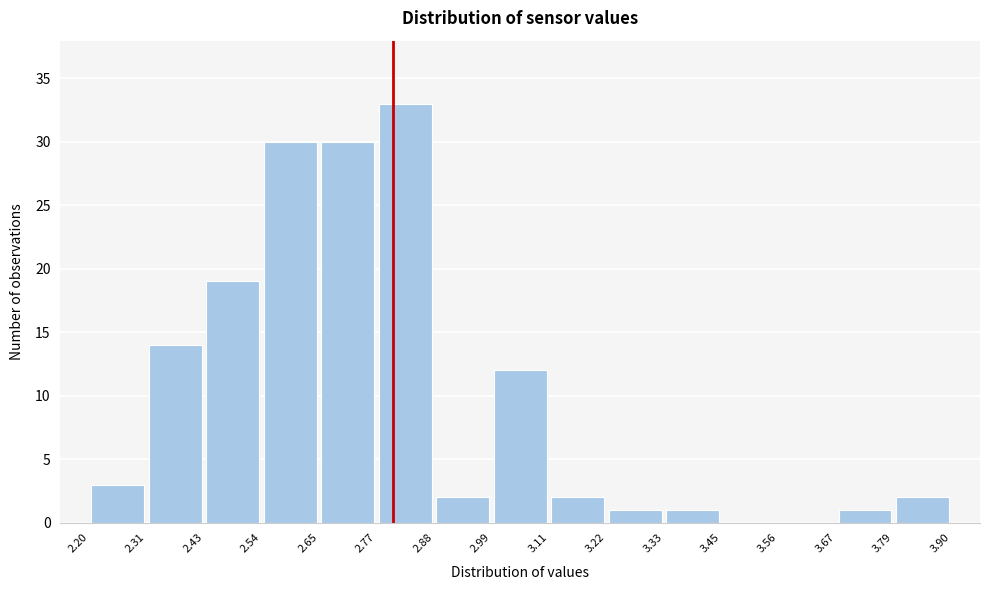

Reading left to right, transcribe this chart: for each bar, give the range it covers on the x-axis and its height. The values are not printed on the chart, so give them approximately, as read against the axis.

2.20 to 2.31: 3
2.31 to 2.43: 14
2.43 to 2.54: 19
2.54 to 2.65: 30
2.65 to 2.77: 30
2.77 to 2.88: 33
2.88 to 2.99: 2
2.99 to 3.11: 12
3.11 to 3.22: 2
3.22 to 3.33: 1
3.33 to 3.45: 1
3.45 to 3.56: 0
3.56 to 3.67: 0
3.67 to 3.79: 1
3.79 to 3.90: 2